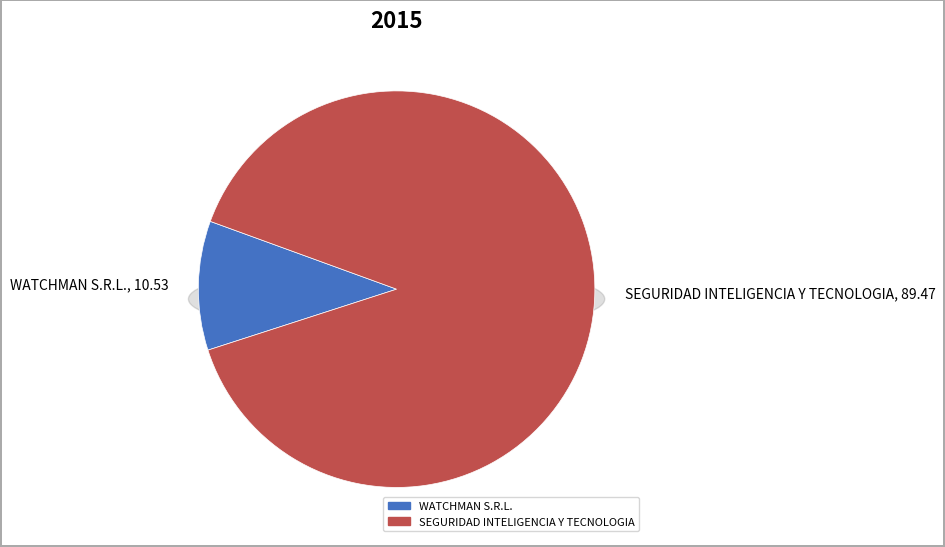

What is the total percentage of ORGANIZACION WATCHMAN S.R.L. and SEGURIDAD INTELIGENCIA Y TECNOLOGIA DEL PARAGUAY?

100.0%